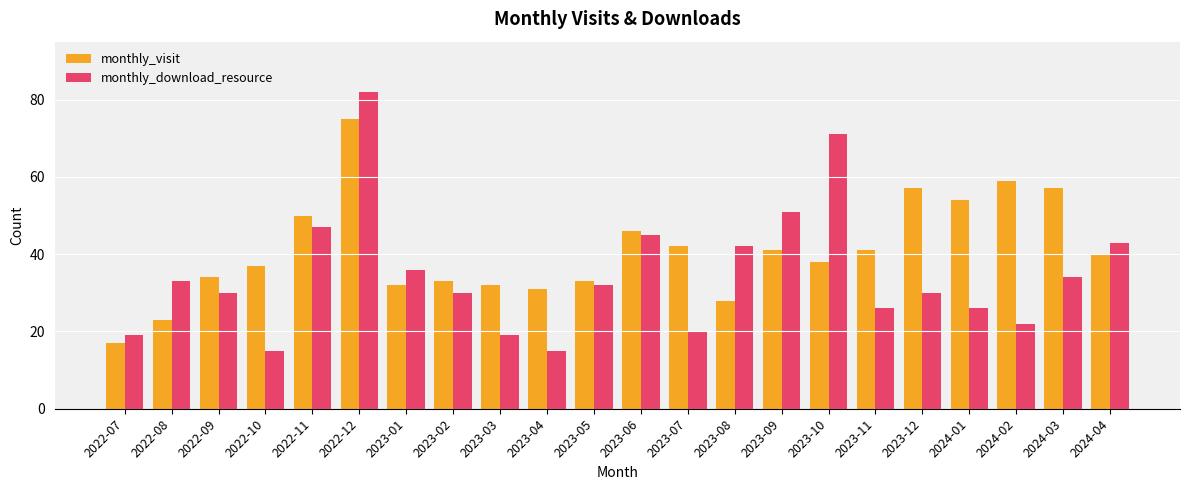

What is the value of the monthly_download_resource bar at the 15th from the left?

51